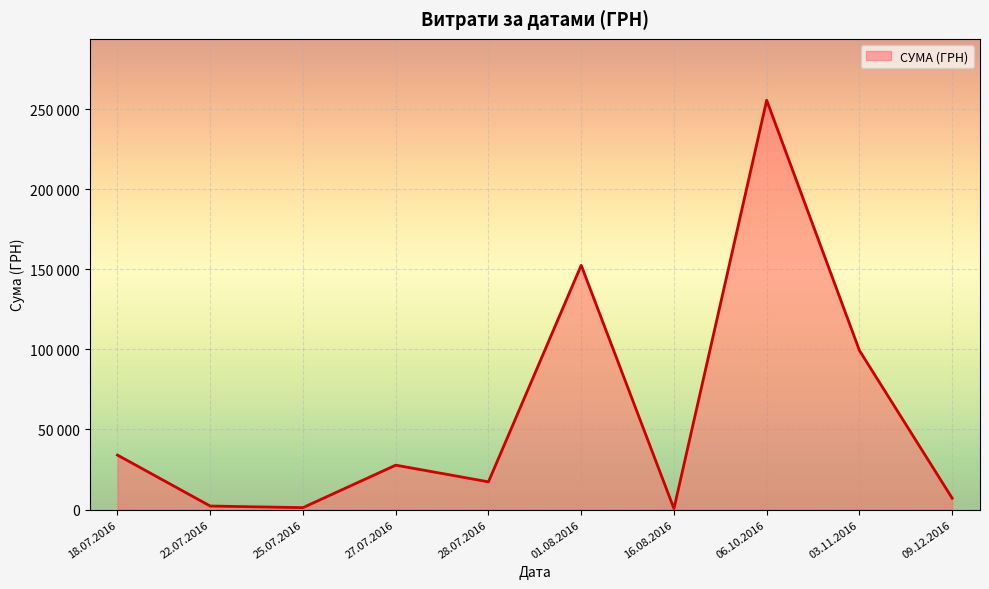

Is this an area chart (filled region under the line)?

Yes